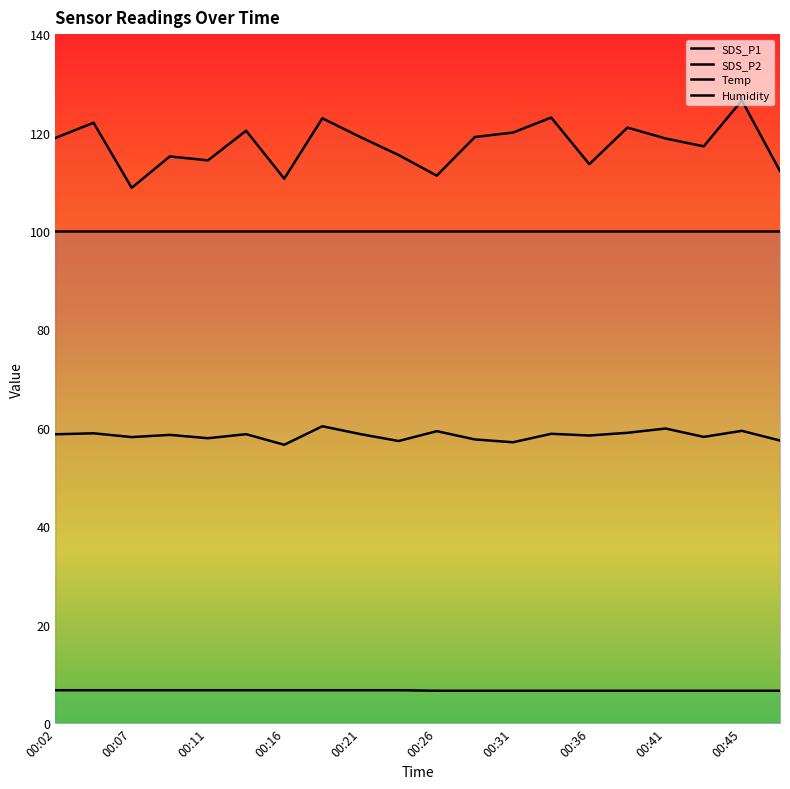

True or false: Temp and SDS_P1 intersect in this chart.

False